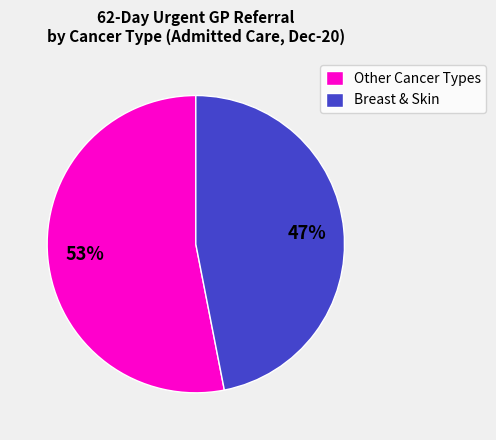

True or false: Breast & Skin accounts for 47% of the total.

True